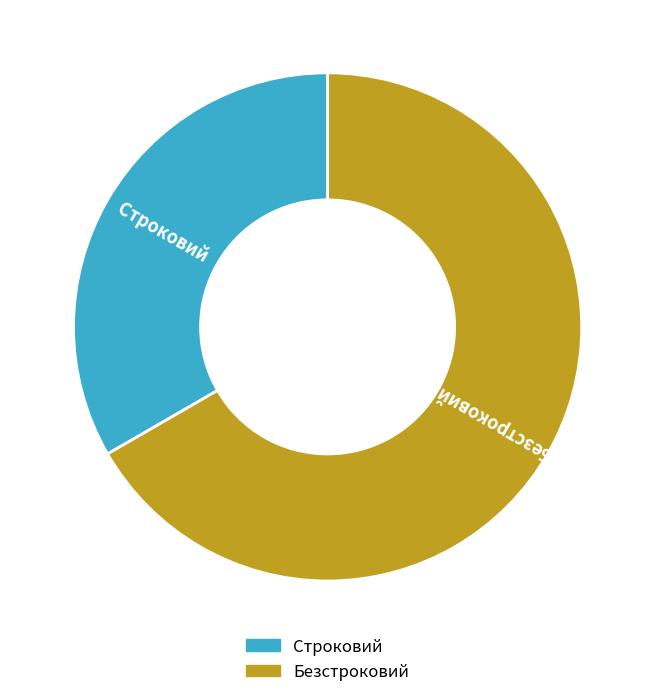

How many segments does this pie chart have?

2